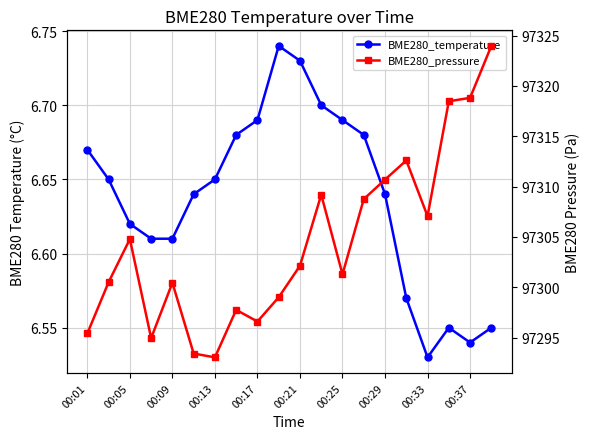

True or false: BME280_pressure and BME280_temperature intersect in this chart.

False